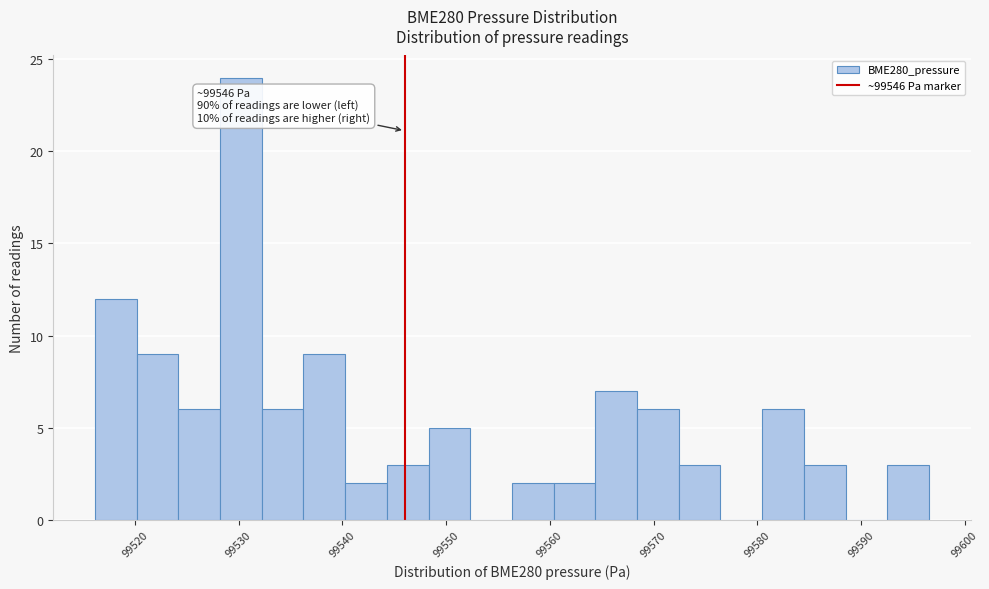

Over which range of the x-axis is the bar tallest?

99528 to 99532